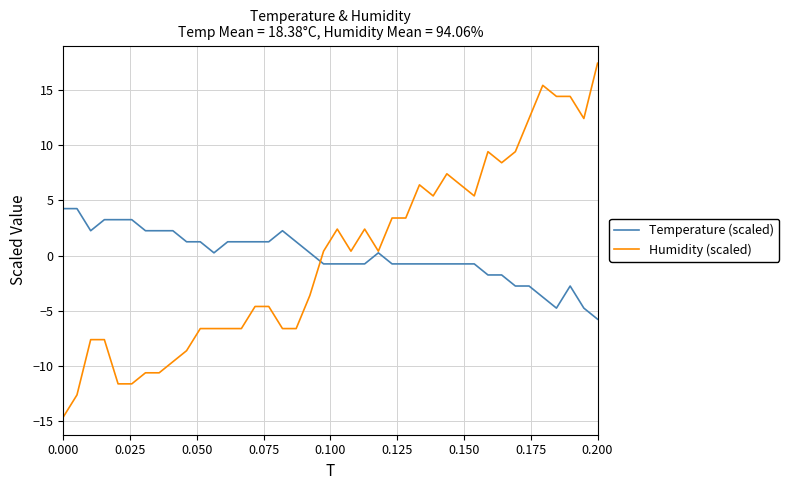

What is the maximum value for Humidity (scaled)?

17.4